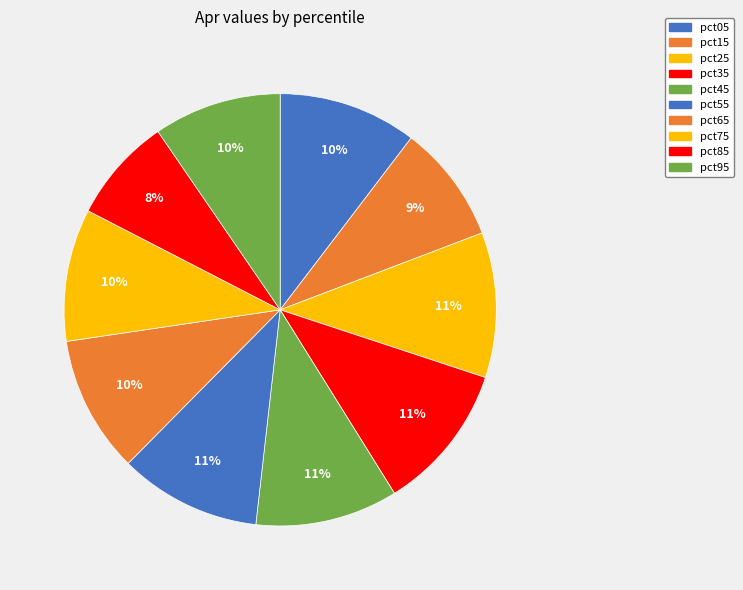

How many slices are in this pie chart?

10